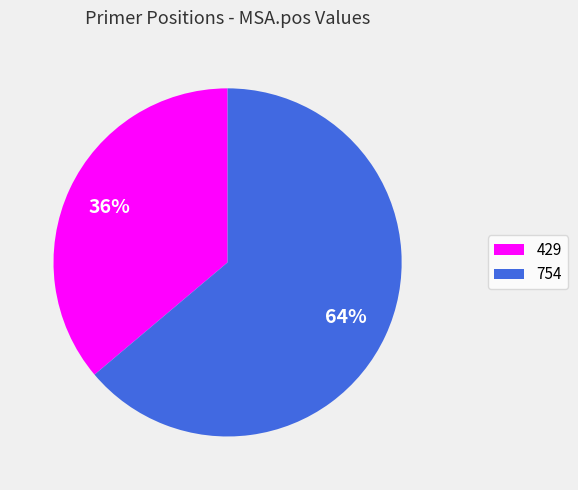

Combined, do 754 and 429 account for over 50%?

Yes